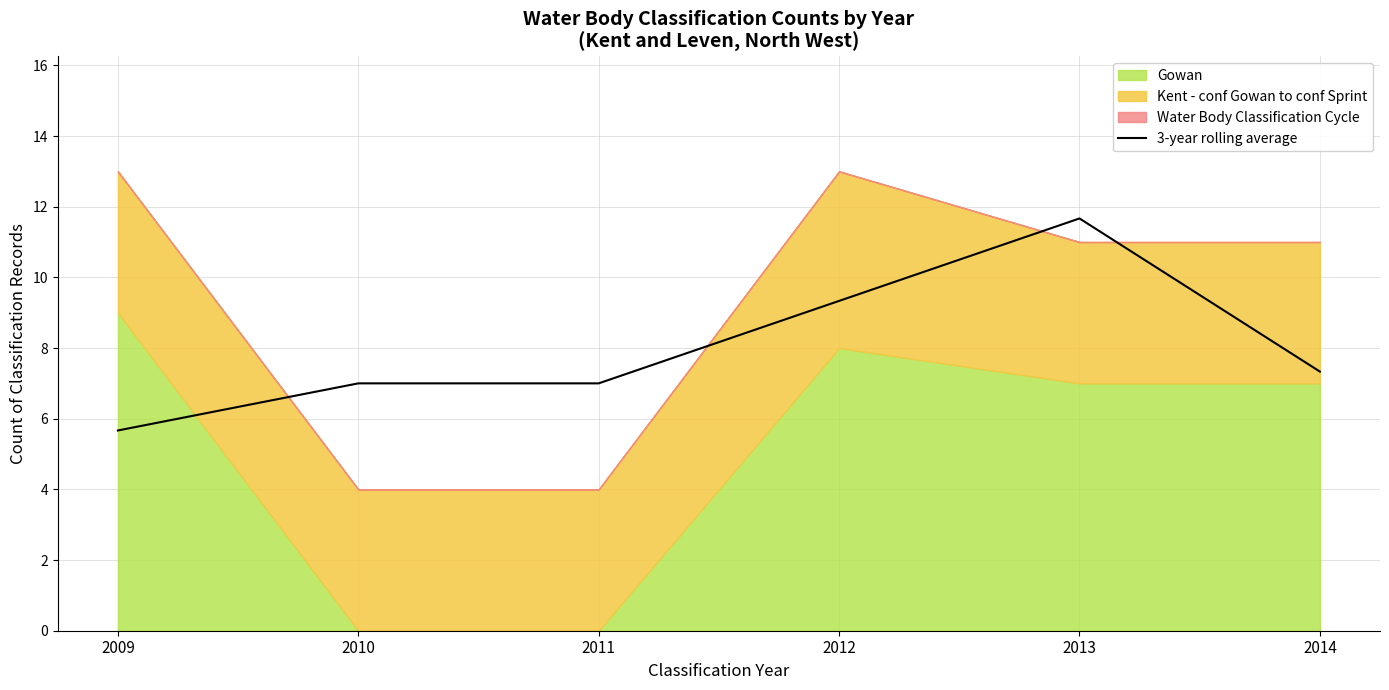

How many values are below 7?

2